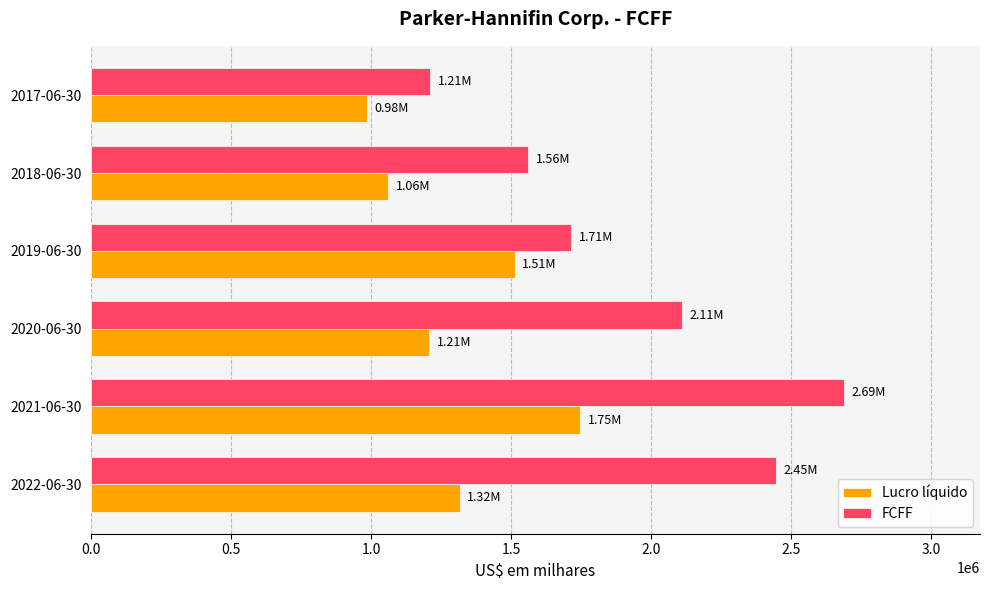

How many categories are shown in the chart?

6